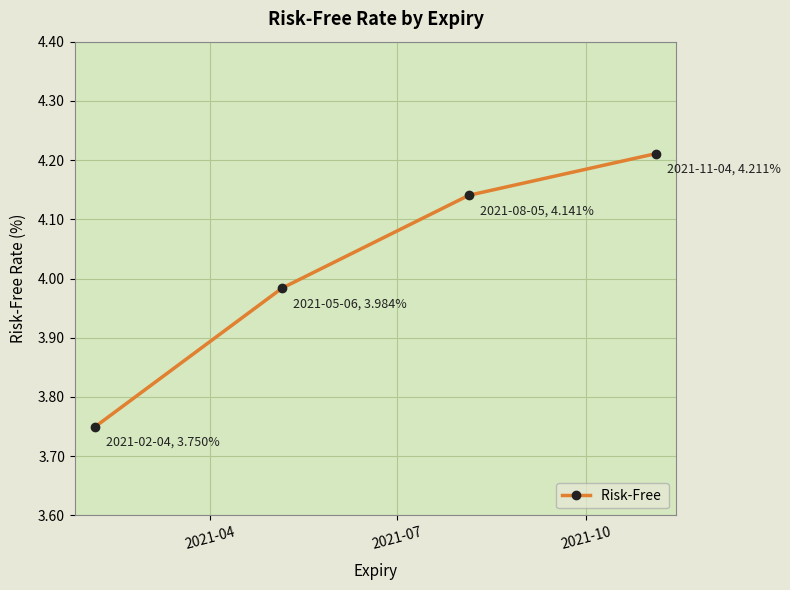

What is the sum of all values?

16.1